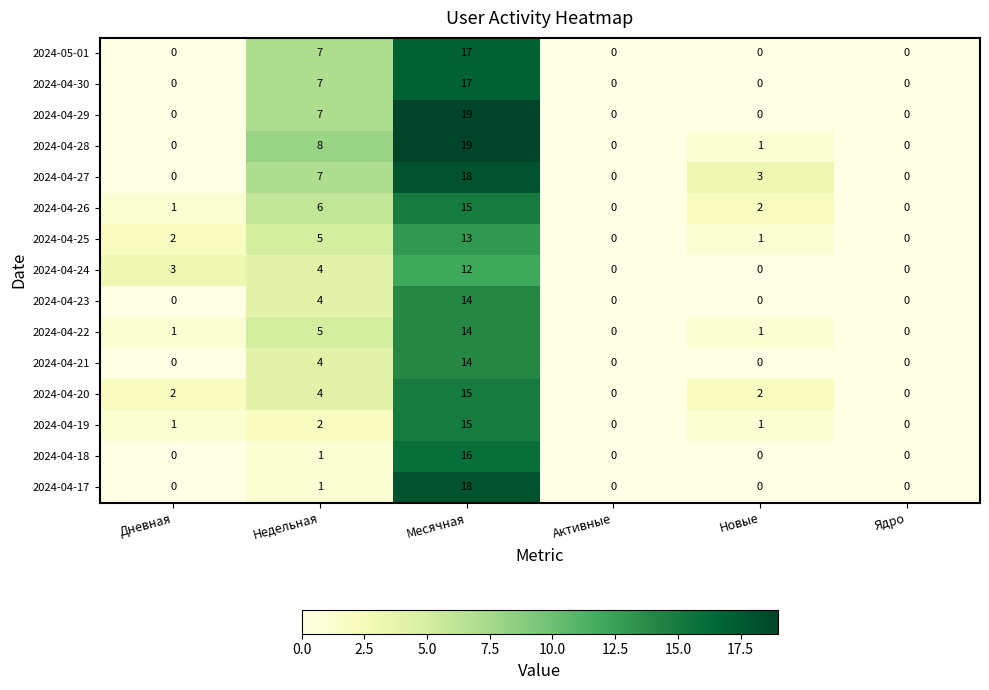

How many series are shown in this chart?

15